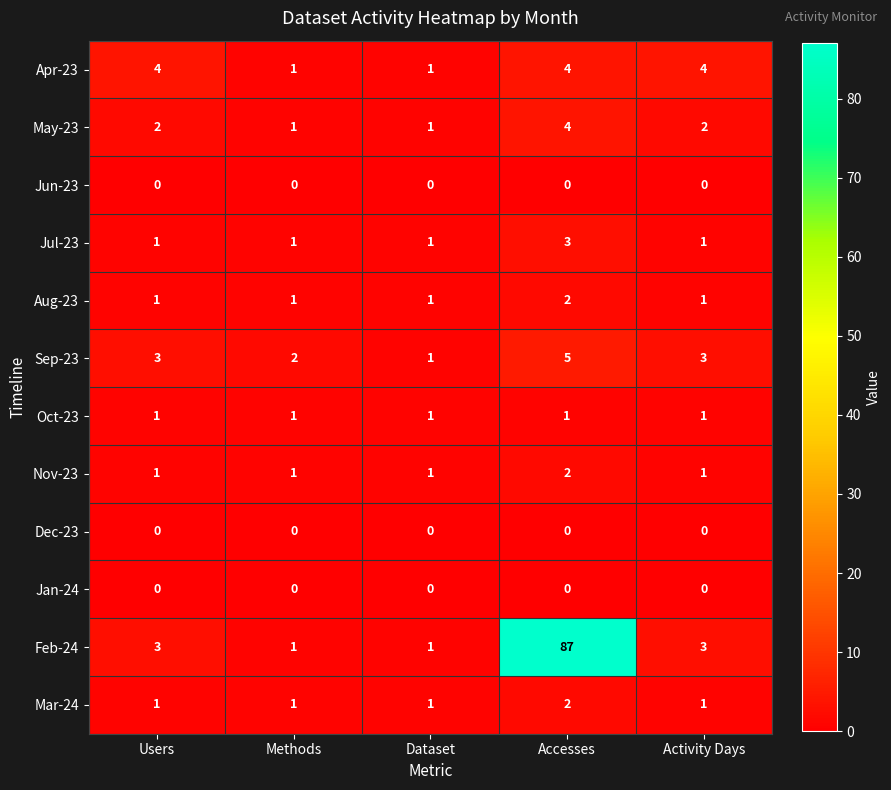

What is the sum of all Apr-23 values?

14